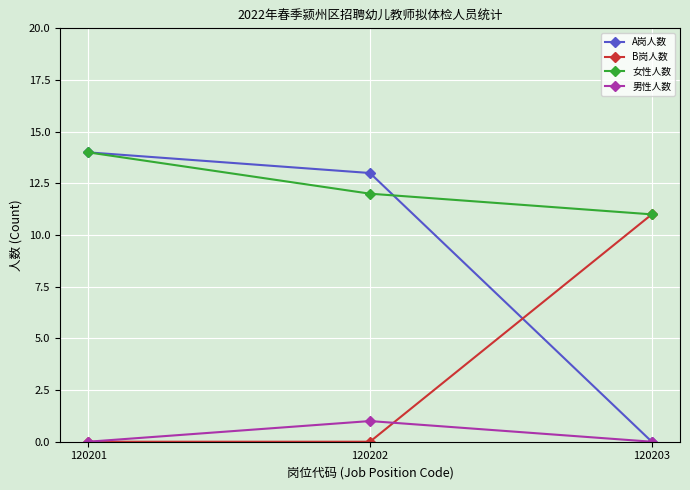

Does the chart have visible grid lines?

Yes